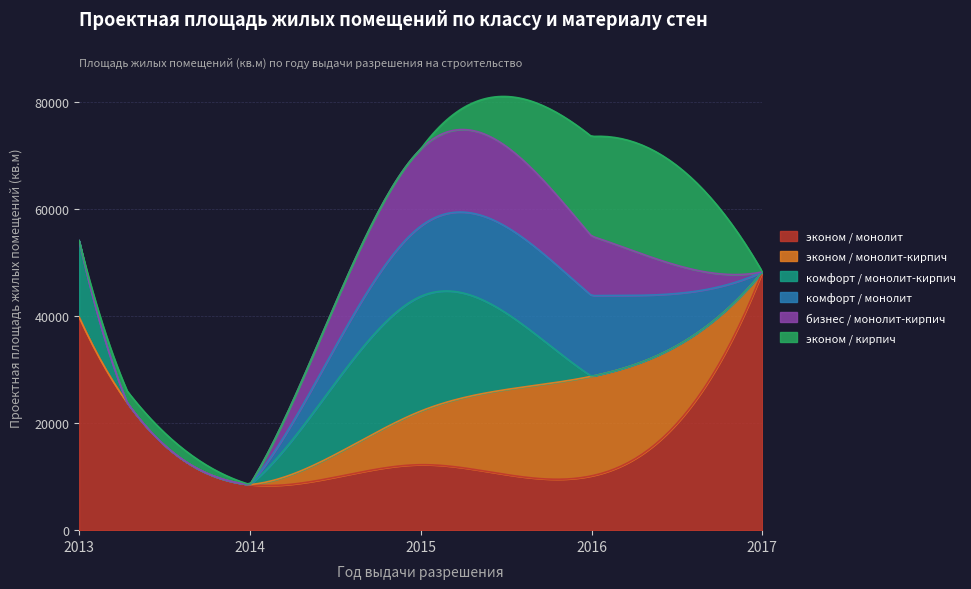

What is the average value of the эконом / монолит series?

15739.6